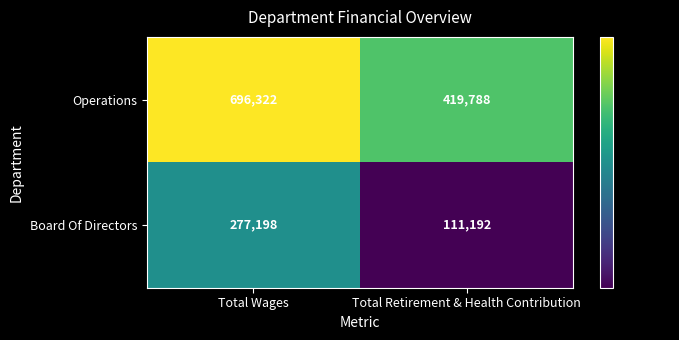

Reading right to left, extract all data points from this chart.

Operations: Total Retirement & Health Contribution=419788	Total Wages=696322
Board Of Directors: Total Retirement & Health Contribution=111192	Total Wages=277198